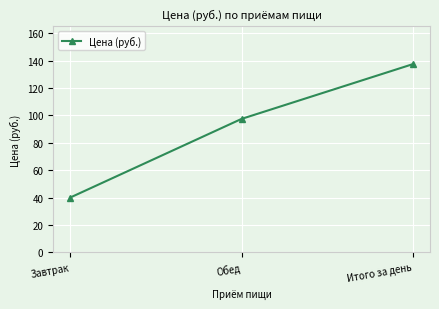

What is the maximum value shown in the chart?

137.4